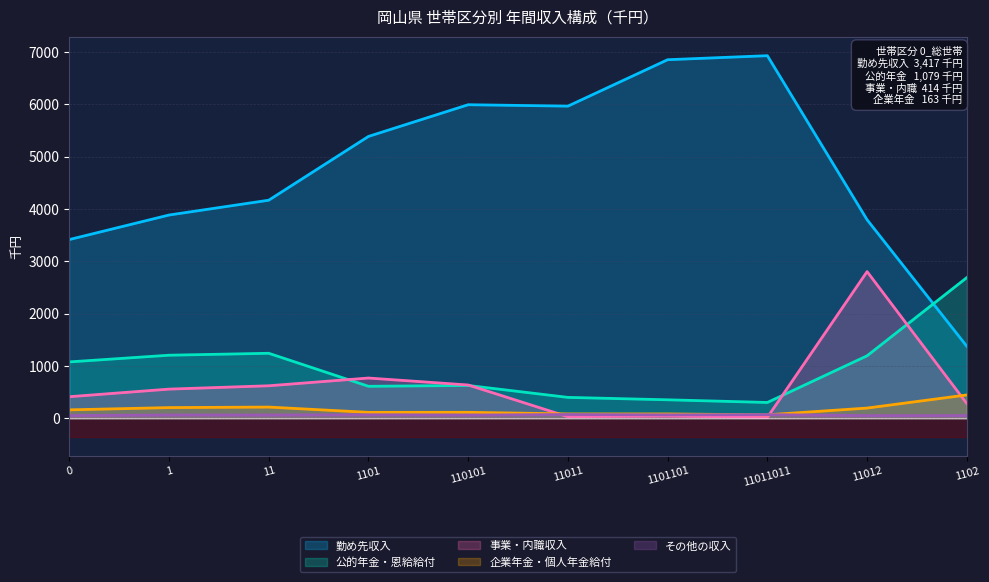

What is the label of the 5th point from the left?

110101